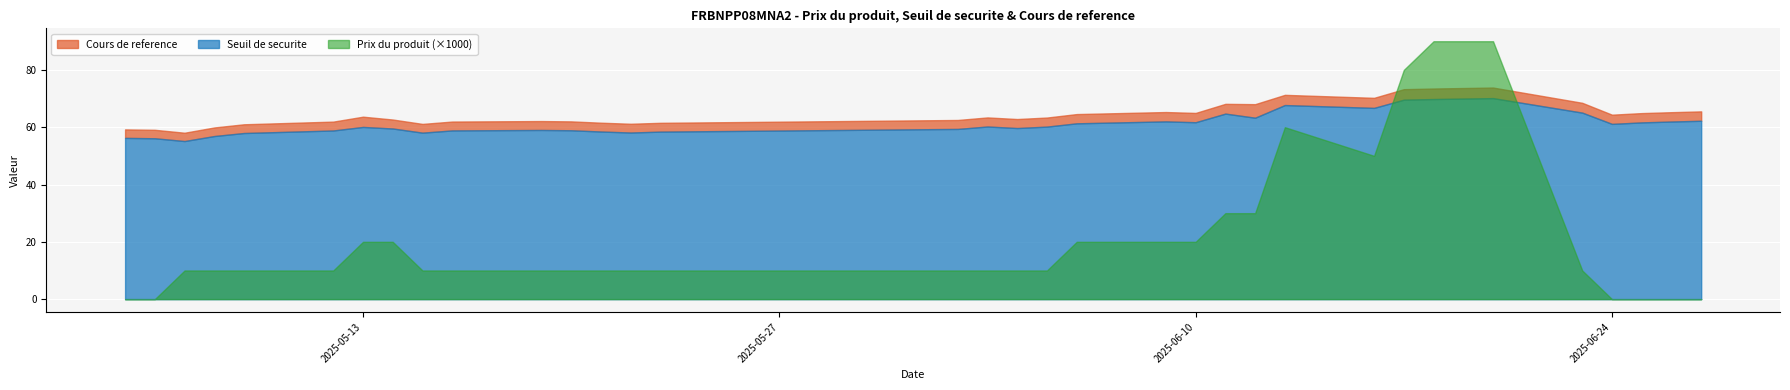

What is the average value of the Seuil de securite series?

61.2